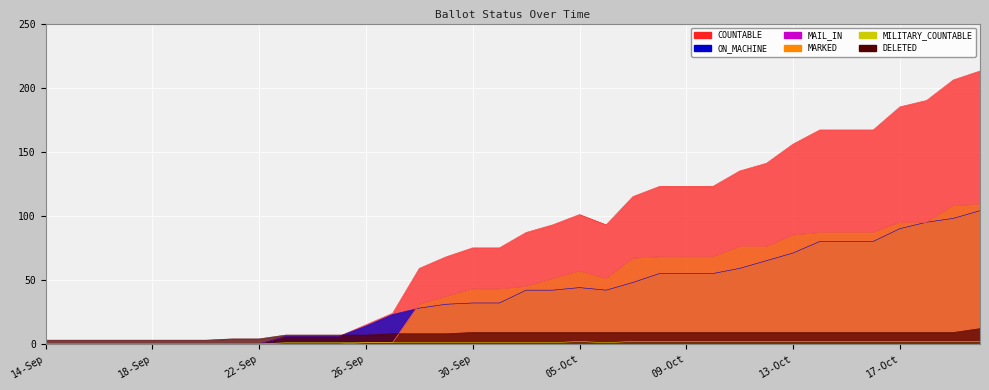

In ON_MACHINE, how many points are higher than both neighbors (excluding endpoints)?

1